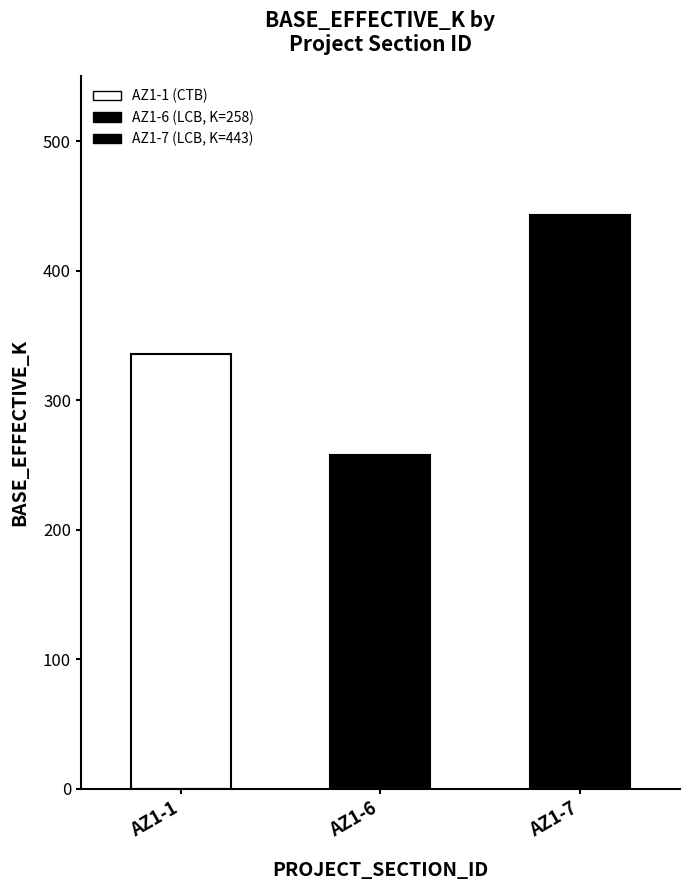

Is it true that the value at AZ1-1 is 336?

True